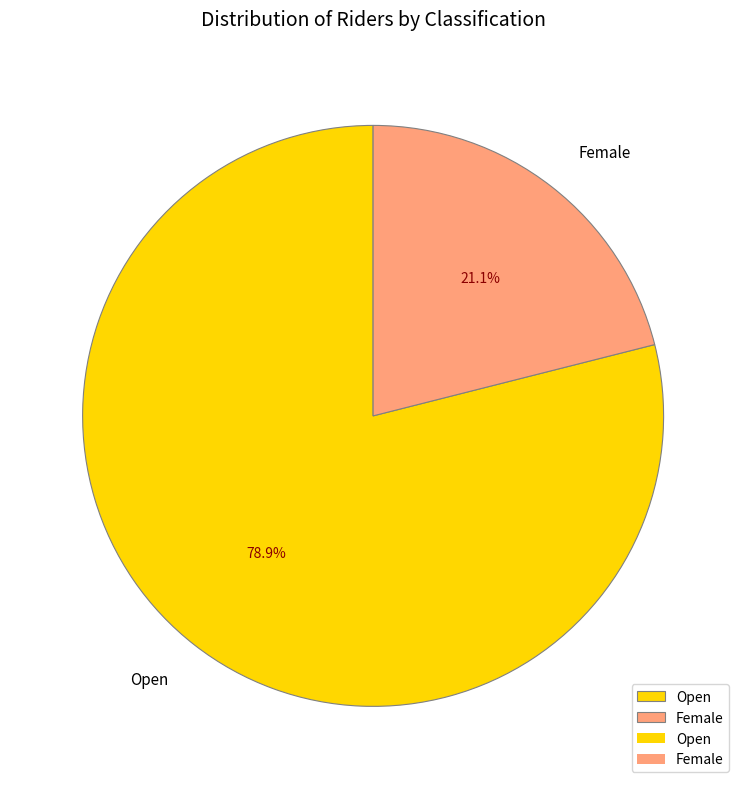

To the nearest percent, what is the difference between the largest and smallest slice percentages?

58%